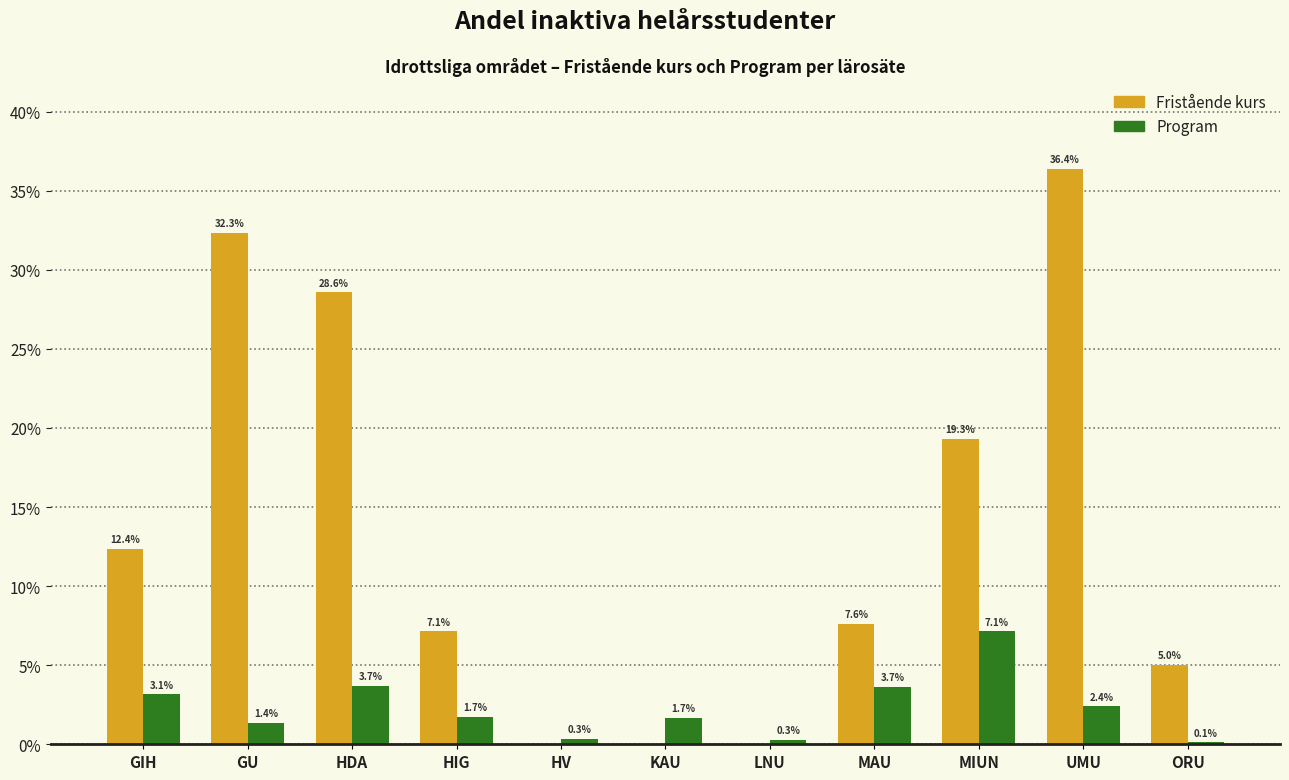

What position from the right is LNU?

5